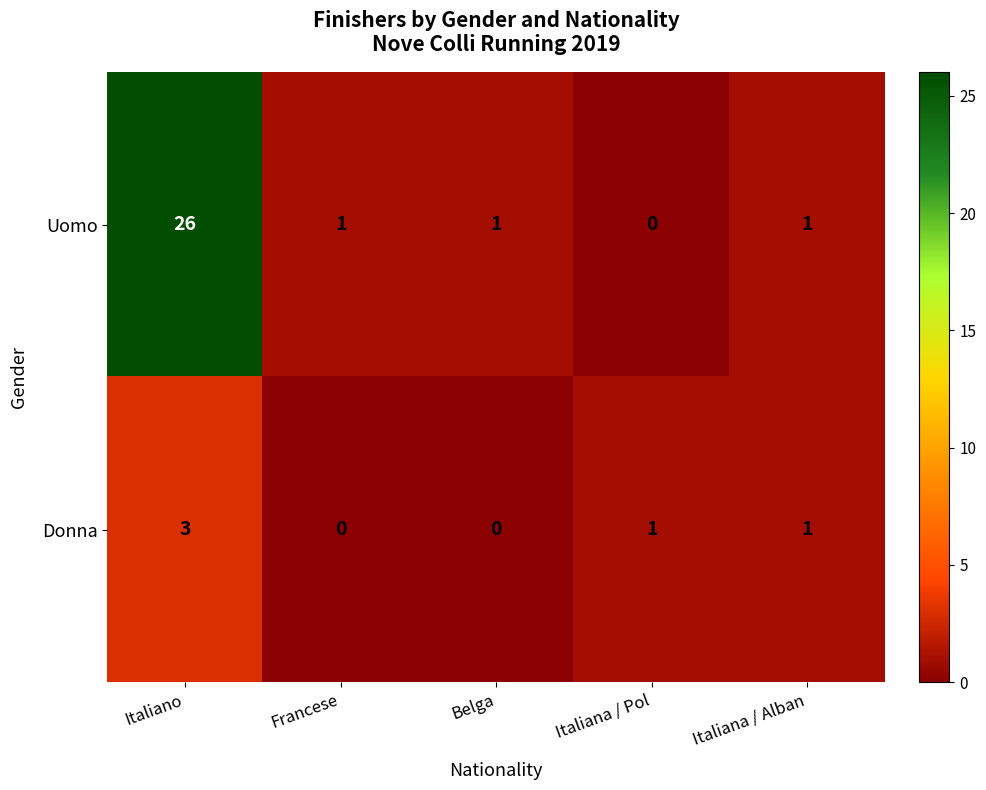

Which series changed the most between Italiana / Pol and Italiana / Alban?

Uomo